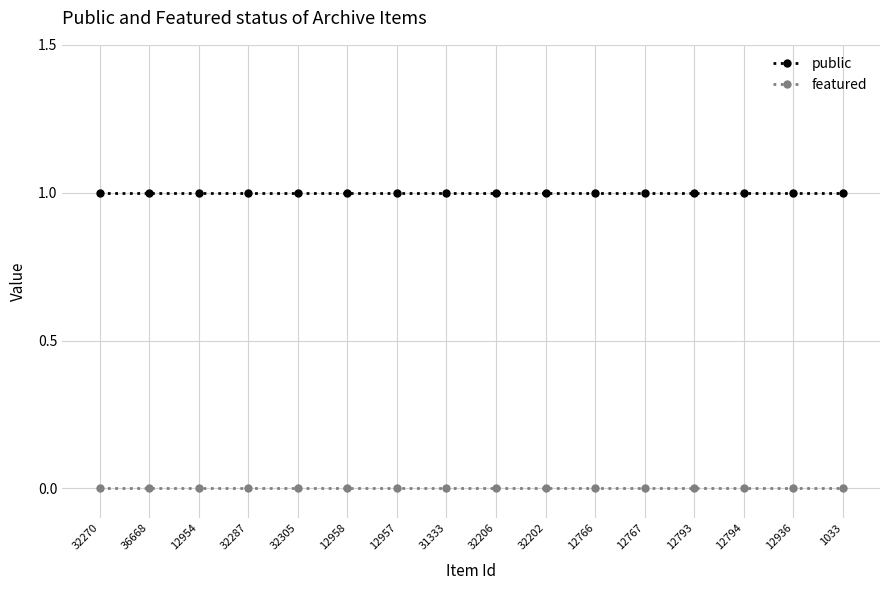

Rank the series at 12936 from highest to lowest value.

public, featured